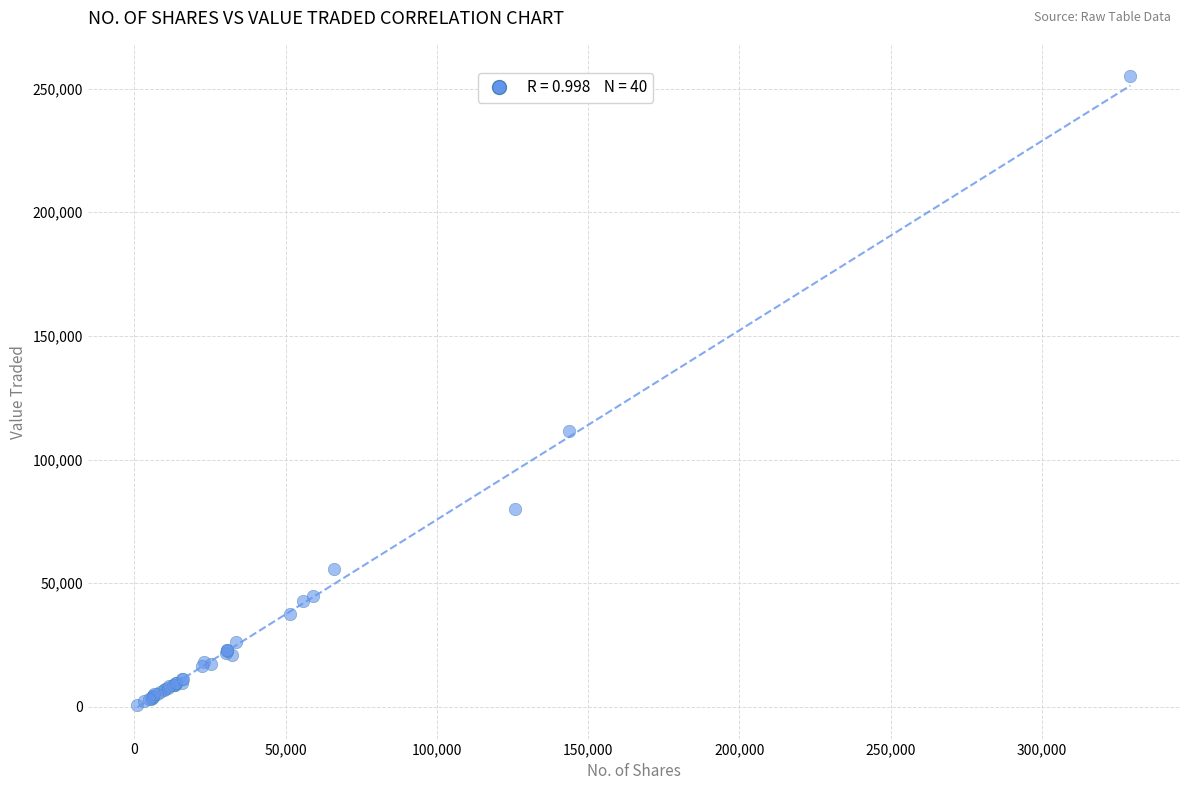

What Y value in the scatter plot is closest to 127819?

111467